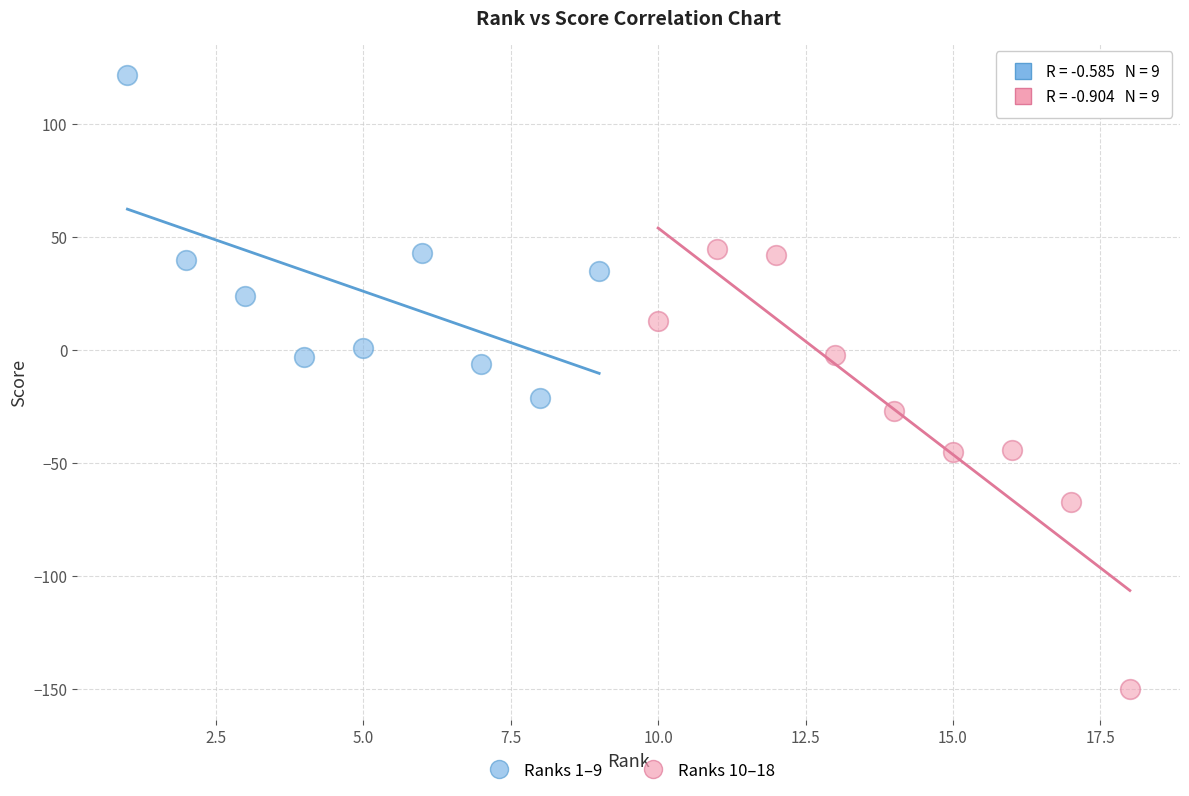

Which series reaches the maximum Y coordinate?

Ranks 1–9